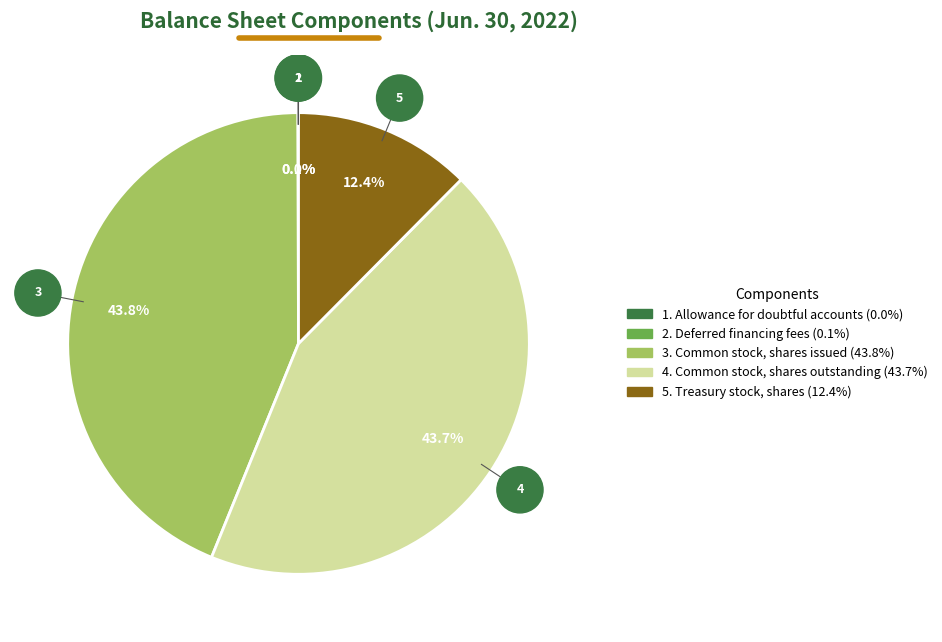

Does any single category account for the majority?

No